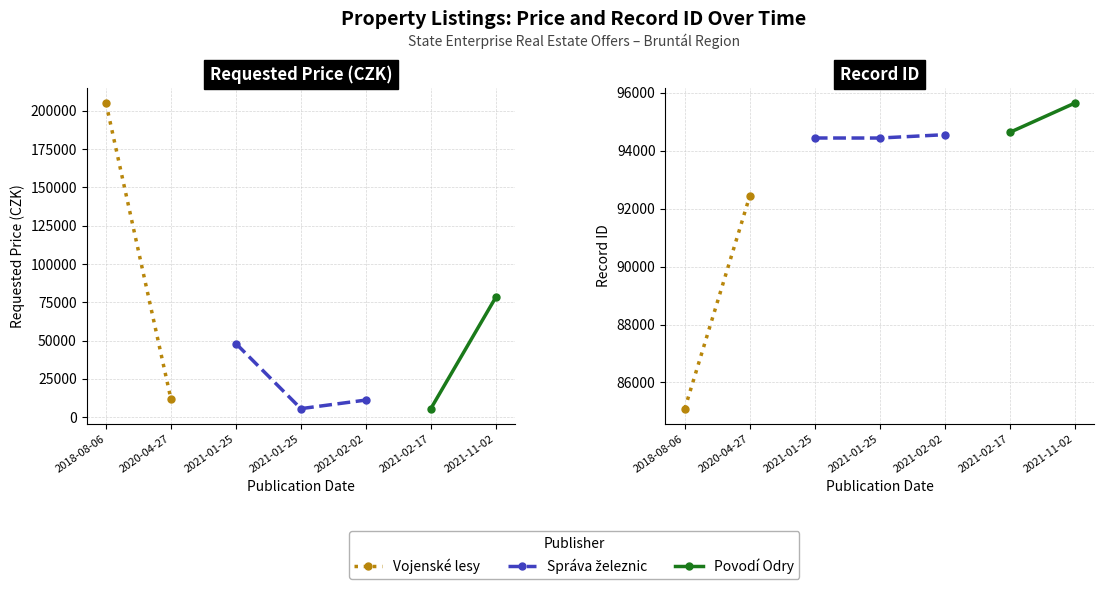

What is the total value across all series at 2018-08-06?

290095